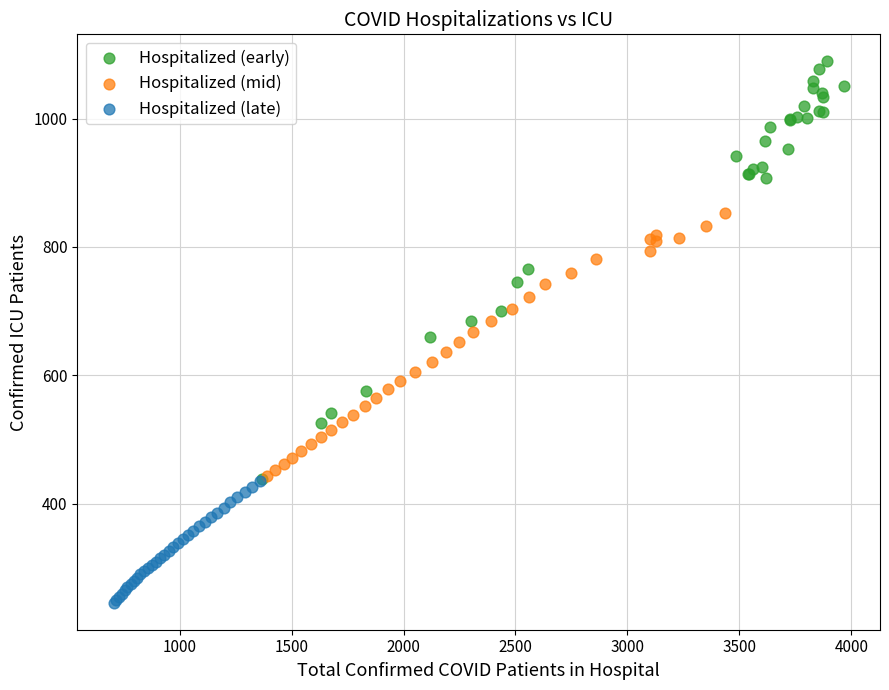

Which series contains the lowest Y value?

Hospitalized (late)